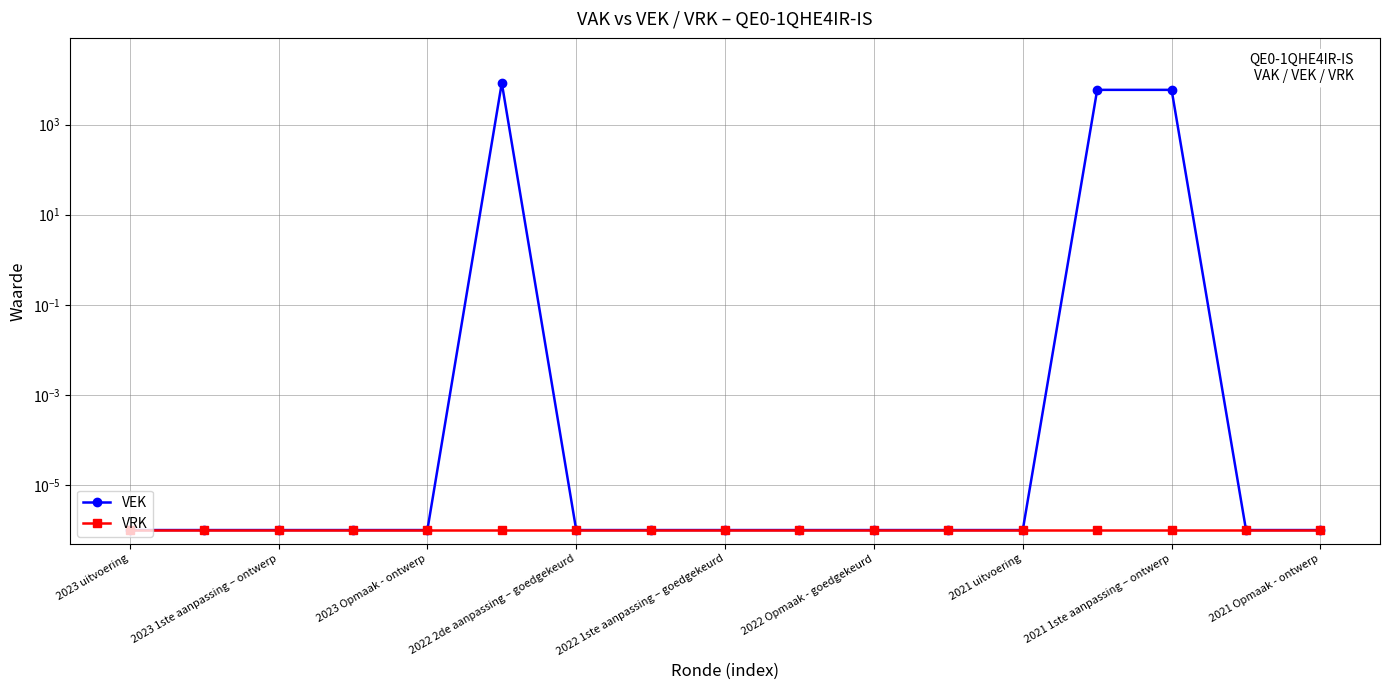

How many categories are shown in the chart?

17